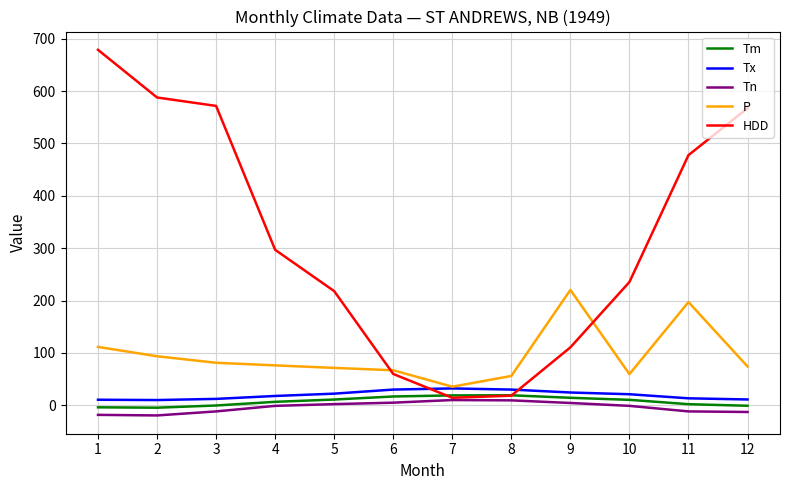

At how many categories does at least one series exceed 576?

2